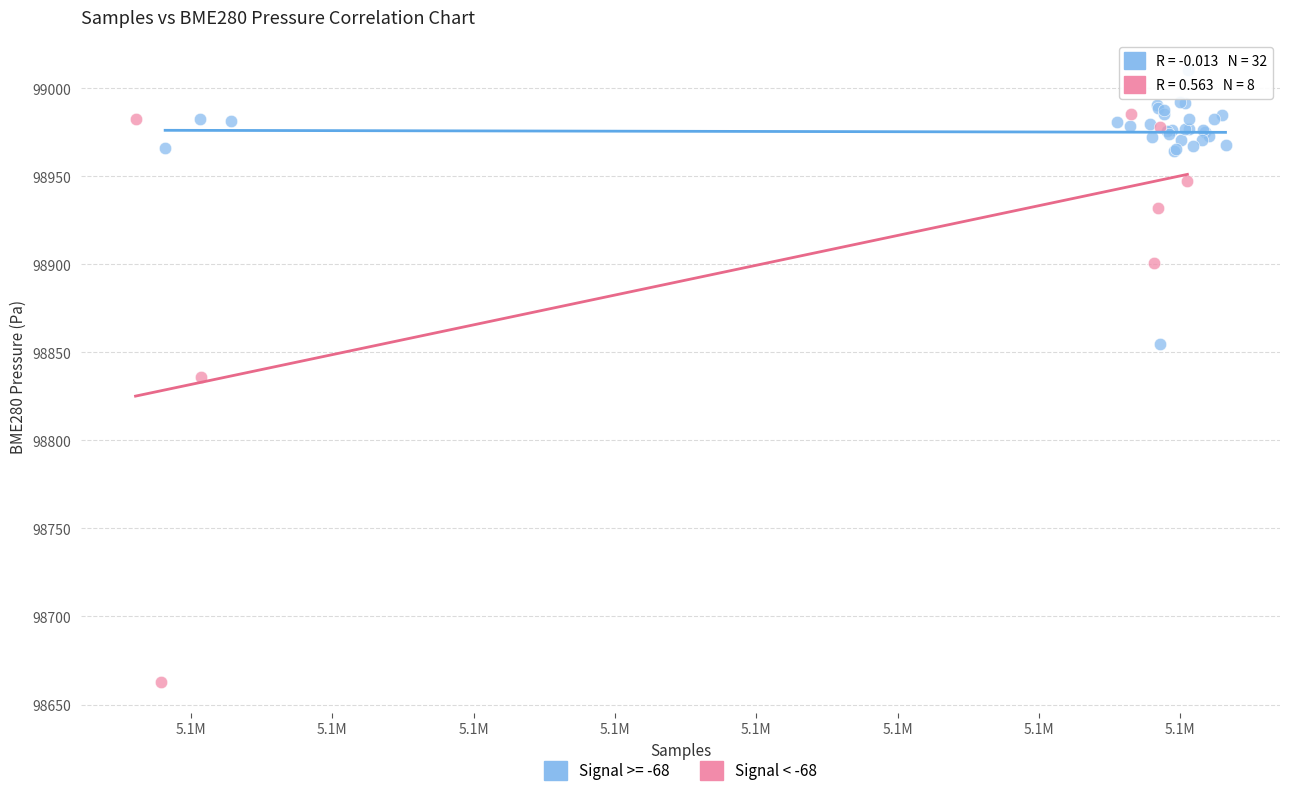

Which series has the largest Y range (max minus min)?

Signal < -68